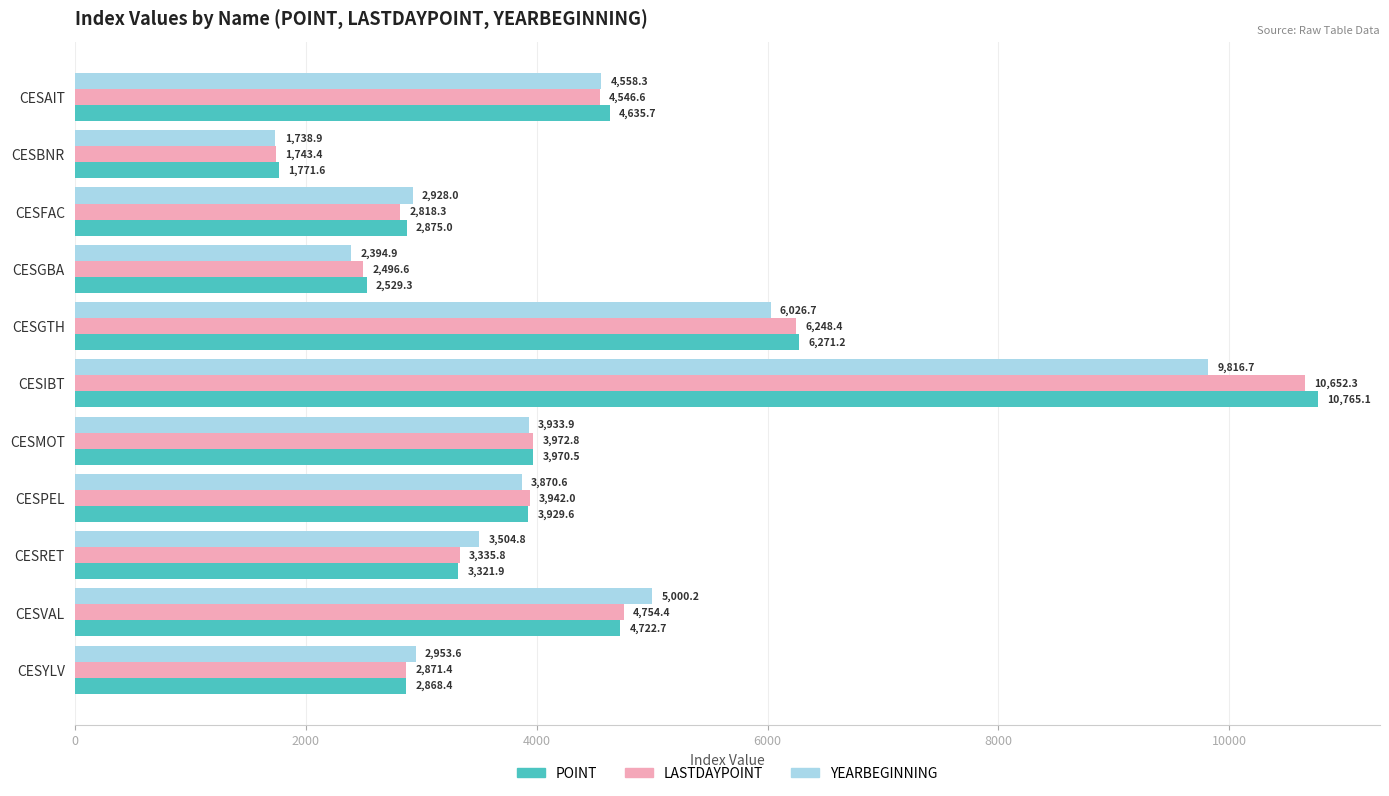

List the labels in order of LASTDAYPOINT value, smallest first.

CESBNR, CESGBA, CESFAC, CESYLV, CESRET, CESPEL, CESMOT, CESAIT, CESVAL, CESGTH, CESIBT